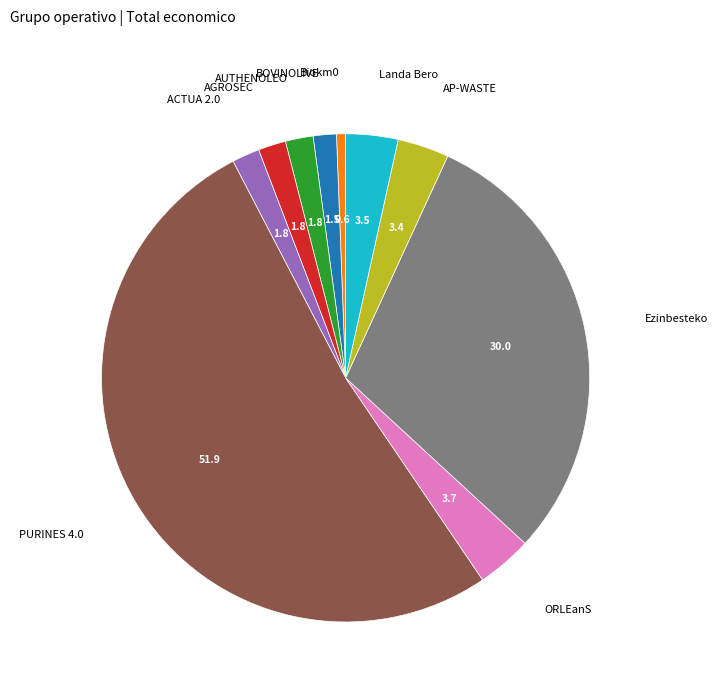

Does any single category account for the majority?

Yes